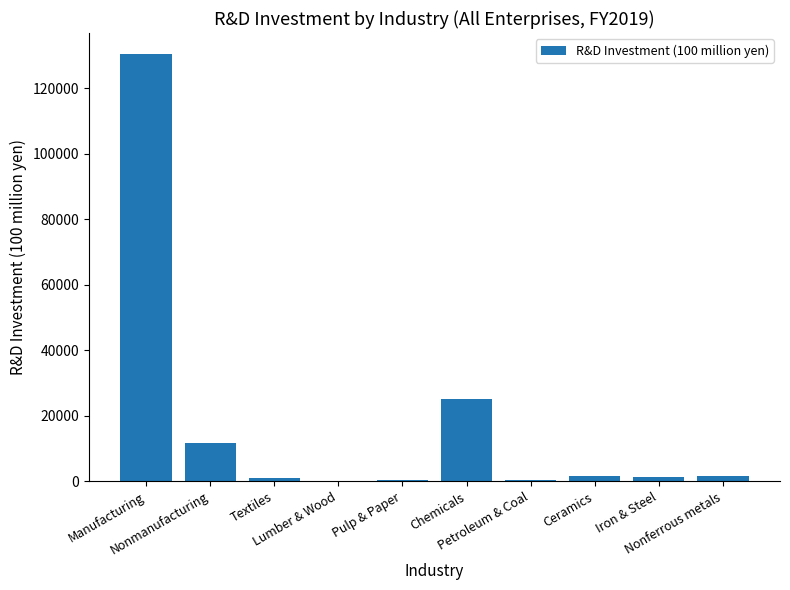

What is the sum of all values?

173447